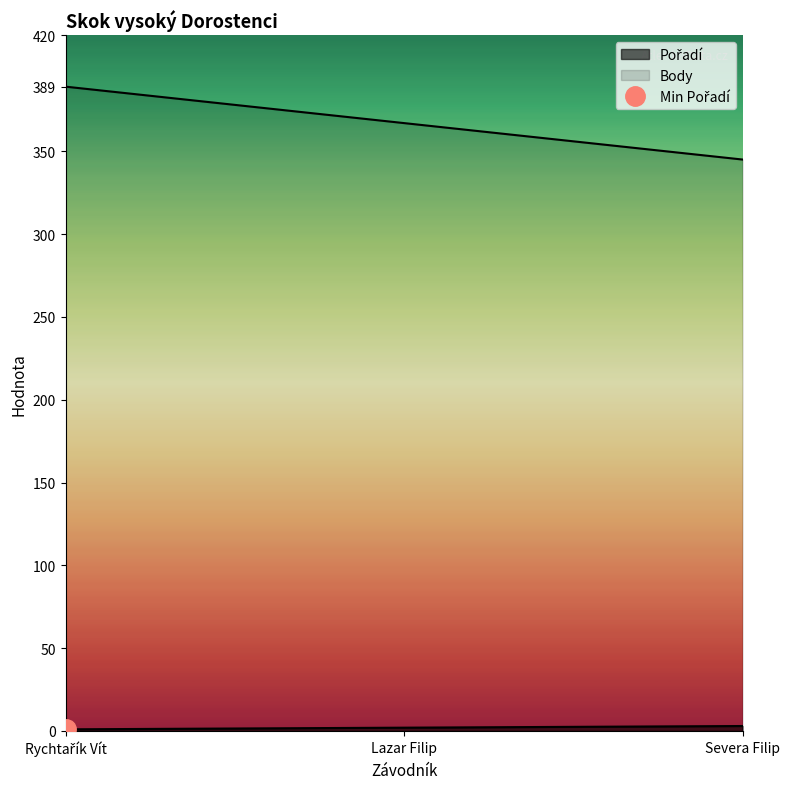

How many lines are shown in the chart?

2